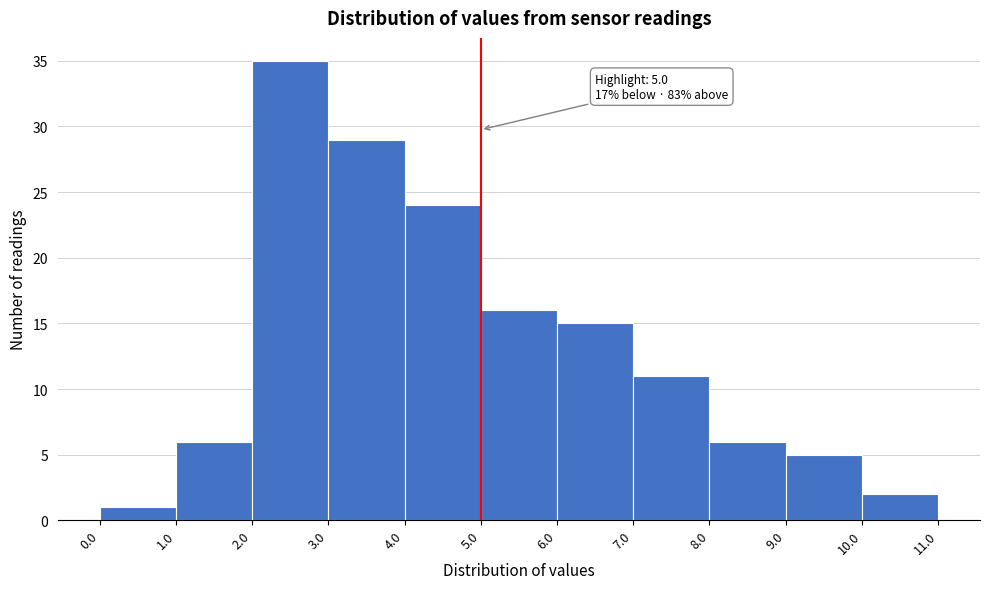

Which range on the x-axis has the tallest bar?

2.0 to 3.0